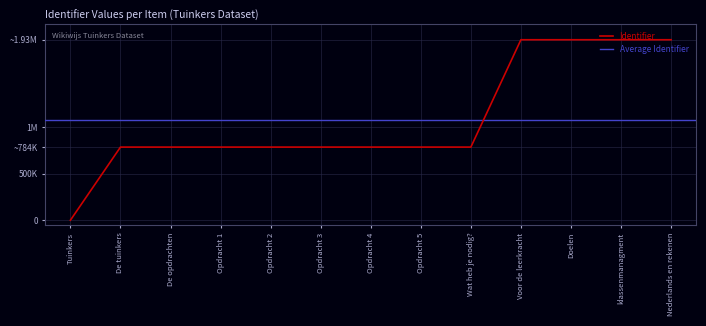

What is the change in value from De tuinkers to Wat heb je nodig??

+36